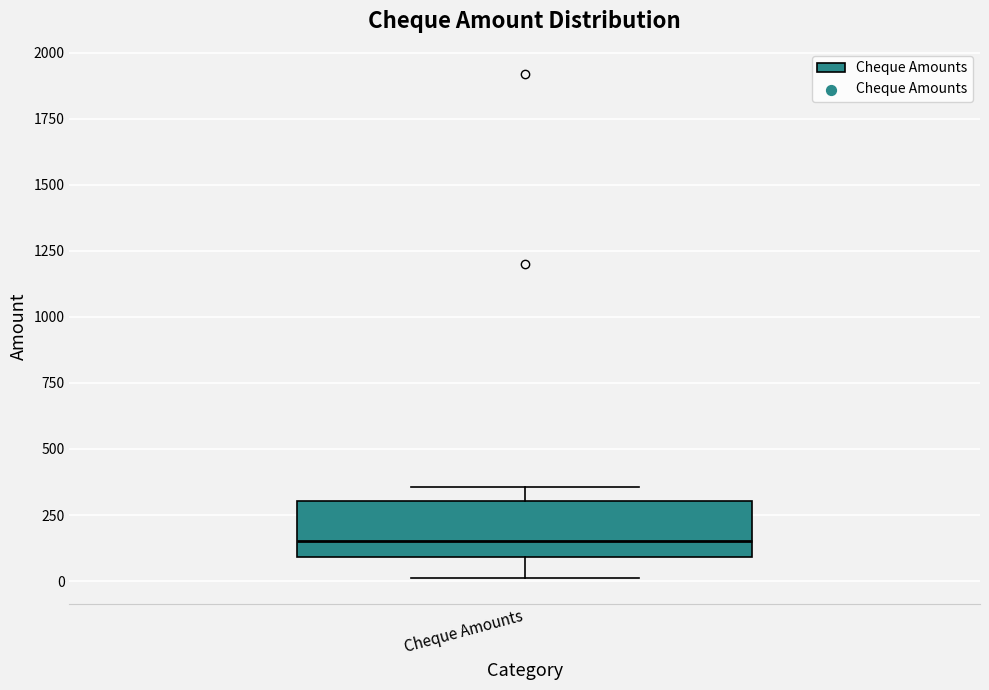

Where does the upper whisker of the box for Cheque Amounts end on the y-axis? The values are not printed on the chart, so give them approximately, as read against the axis.

350